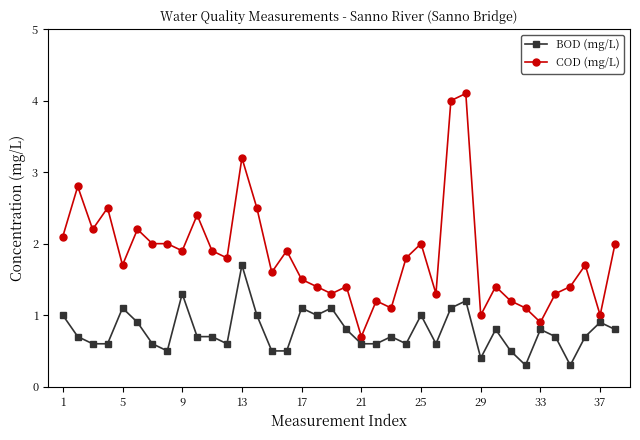

What is the maximum value shown in the chart?

4.1